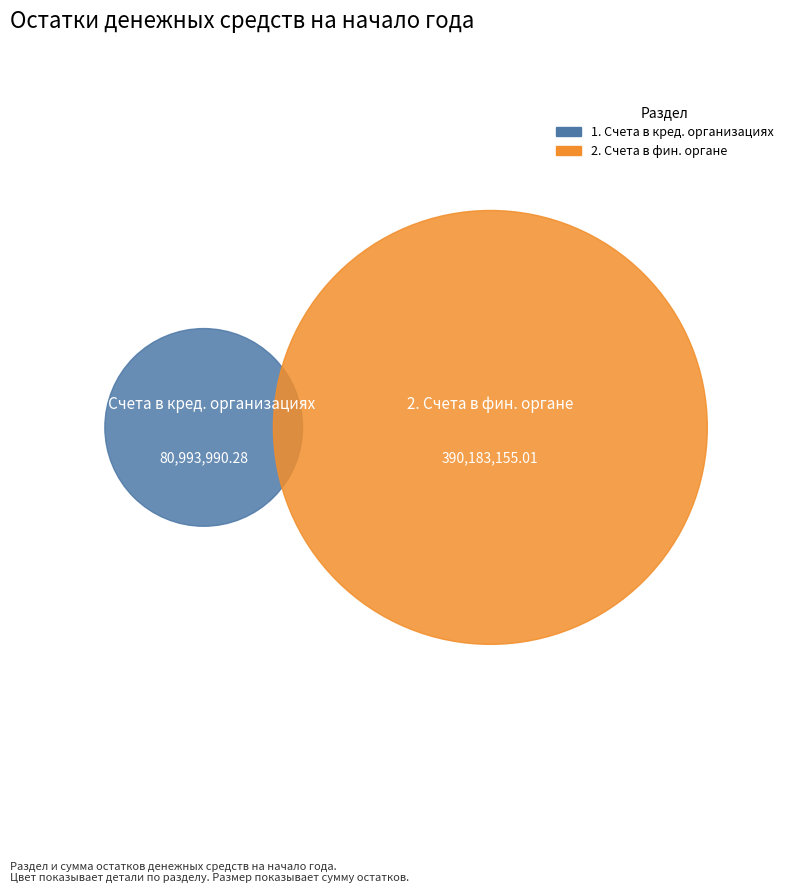

What is the largest slice in the pie chart?

2. Счета в финансовом органе